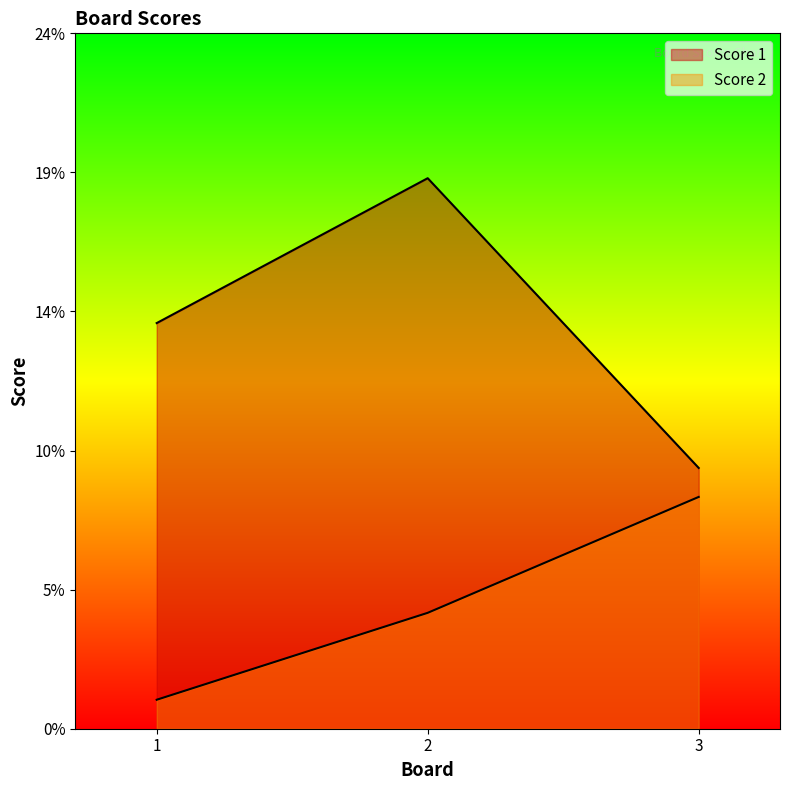

Read the Score 2 value at 2.

4